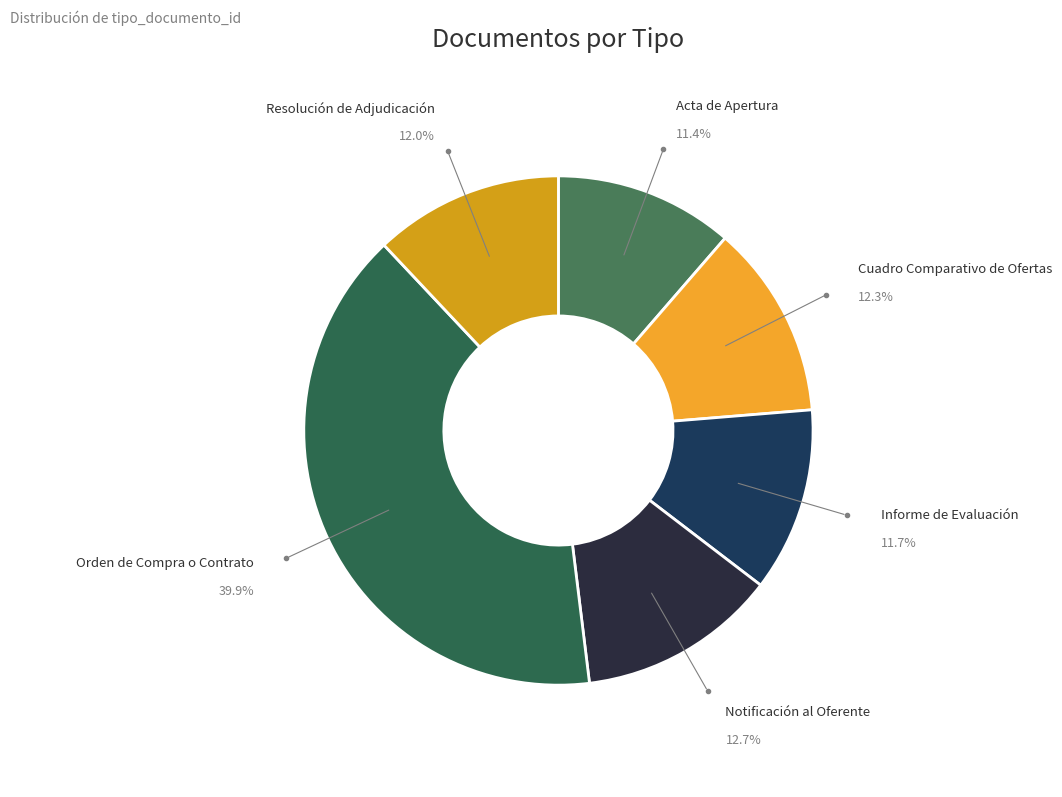

How many segments does this pie chart have?

6